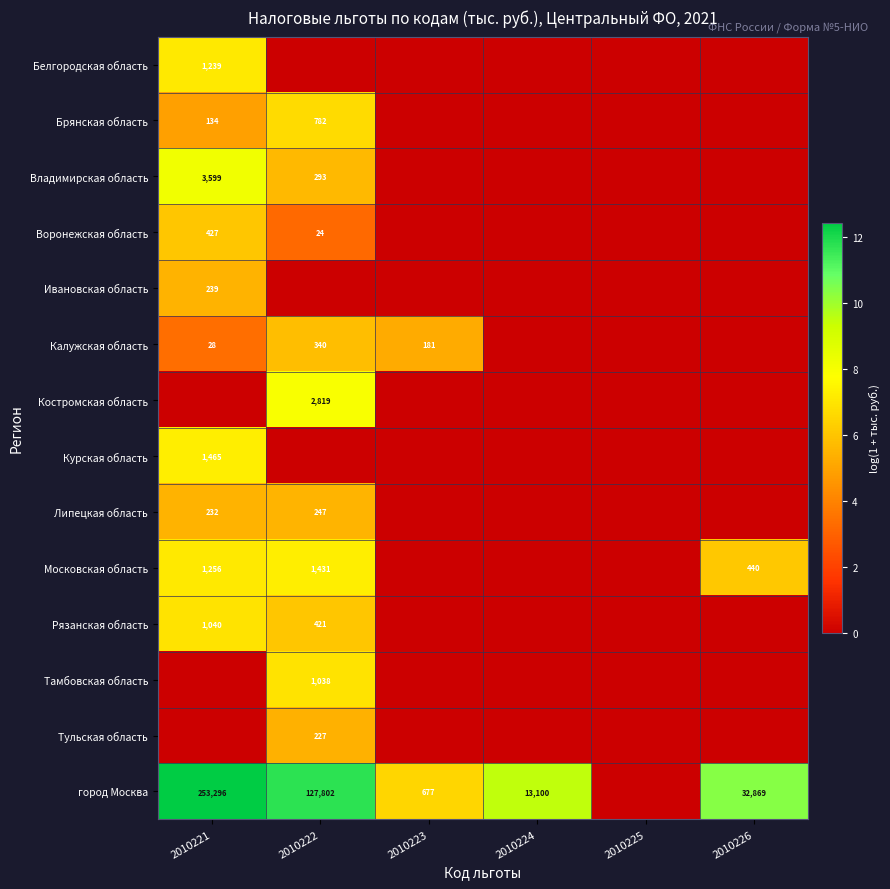

Is it true that Рязанская область equals 421 at 2010222?

True